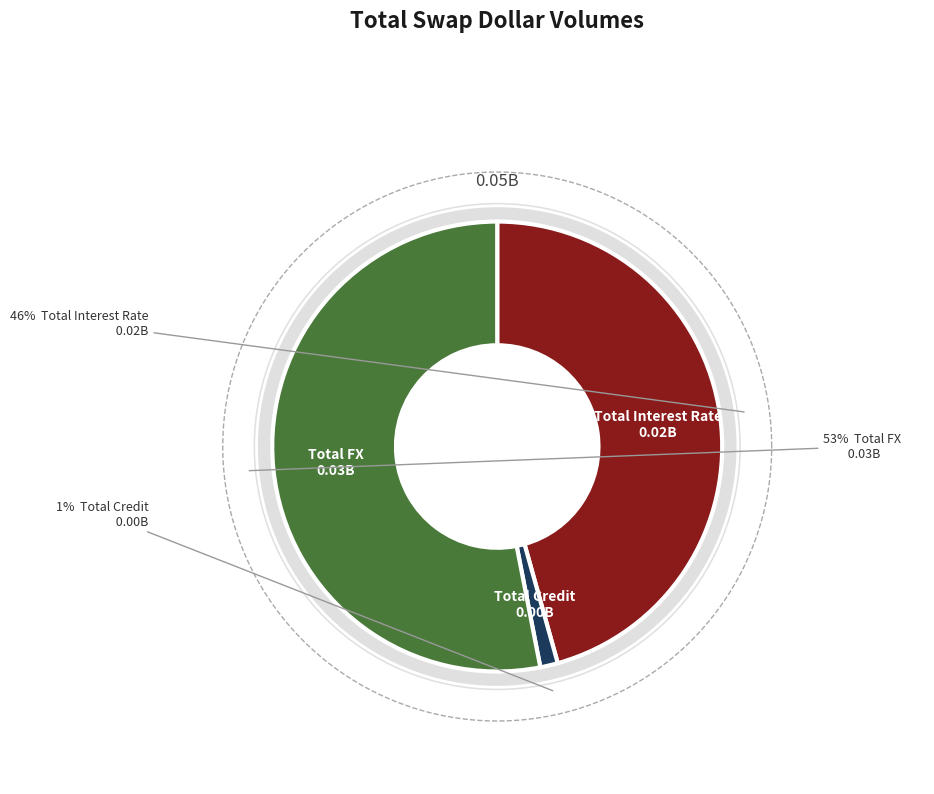

Between Total FX and Total Interest Rate, which is larger?

Total FX